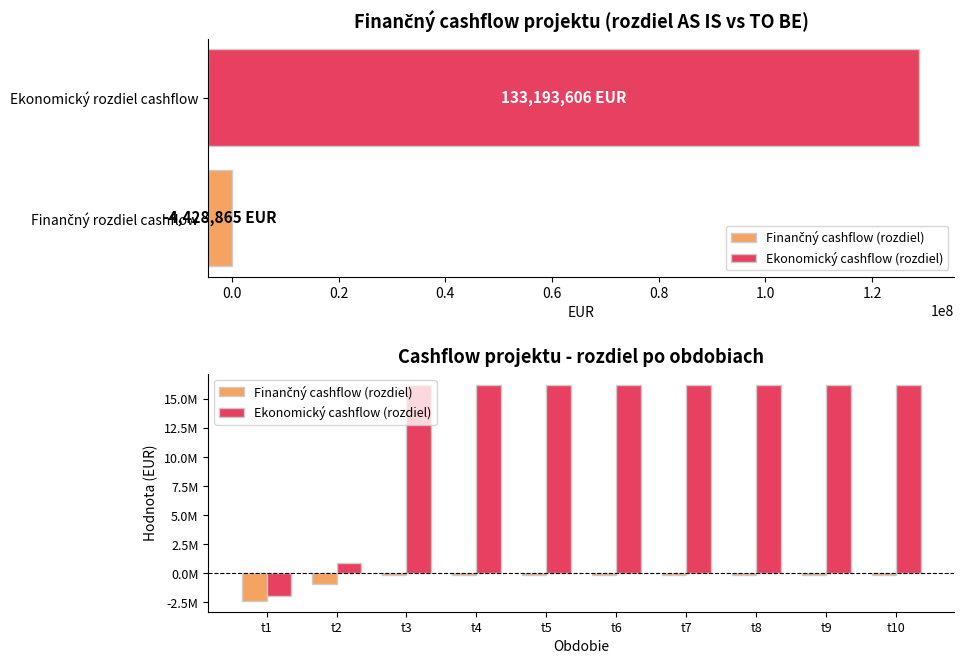

Rank the series at t1 from highest to lowest value.

Ekonomický cashflow (rozdiel), Finančný cashflow (rozdiel)